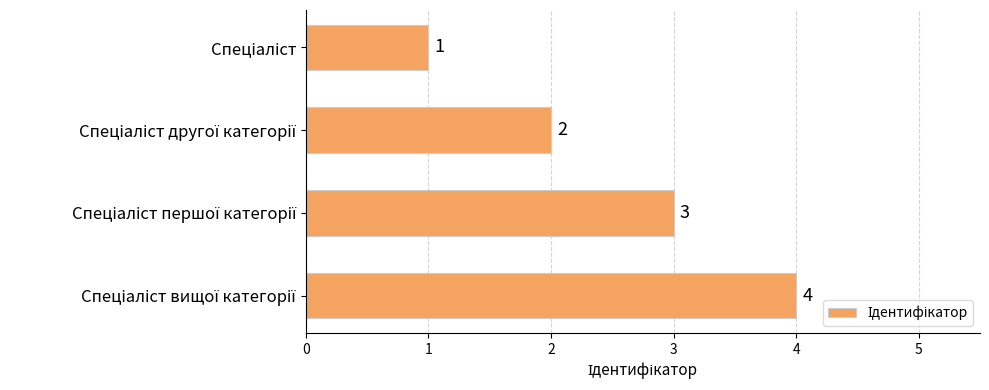

What is the minimum value shown in the chart?

1